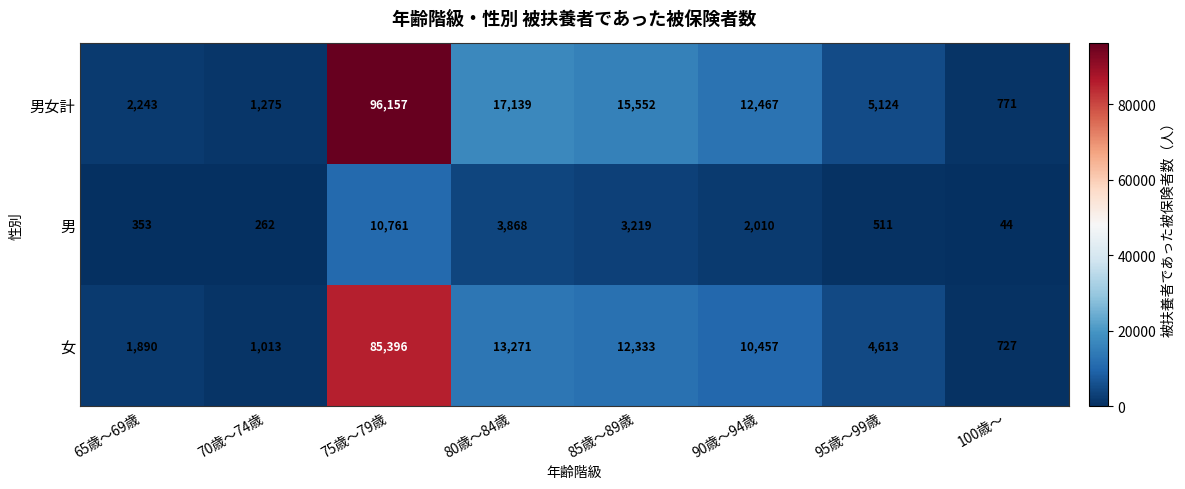

What is the sum of all 男 values?

21028